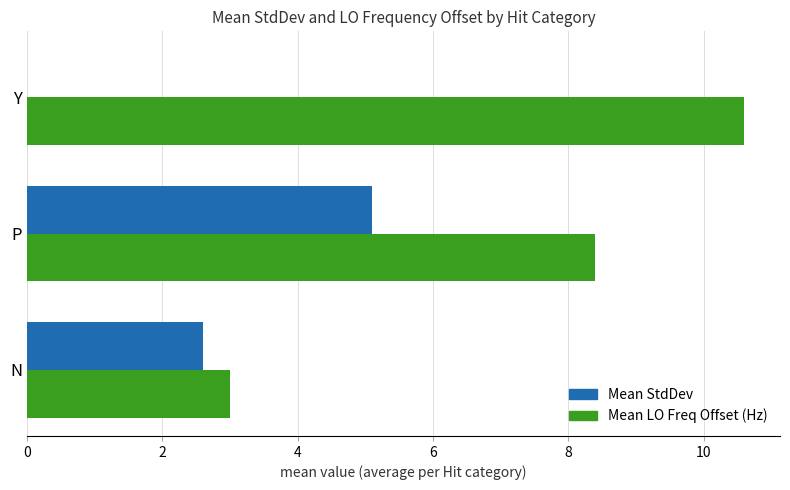

Which category has the highest value across all series?

Y